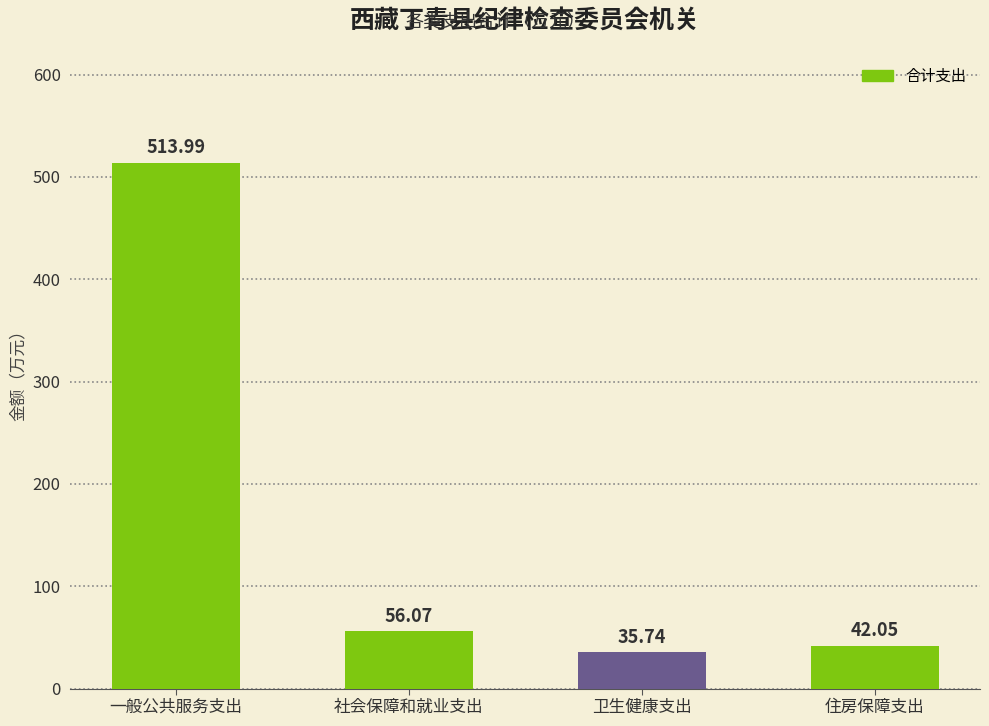

What is the difference between the second highest and second lowest values?

14.0